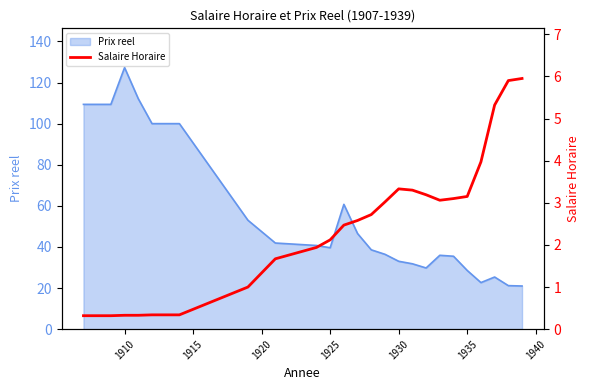

What is the minimum value for Prix reel?

21.0